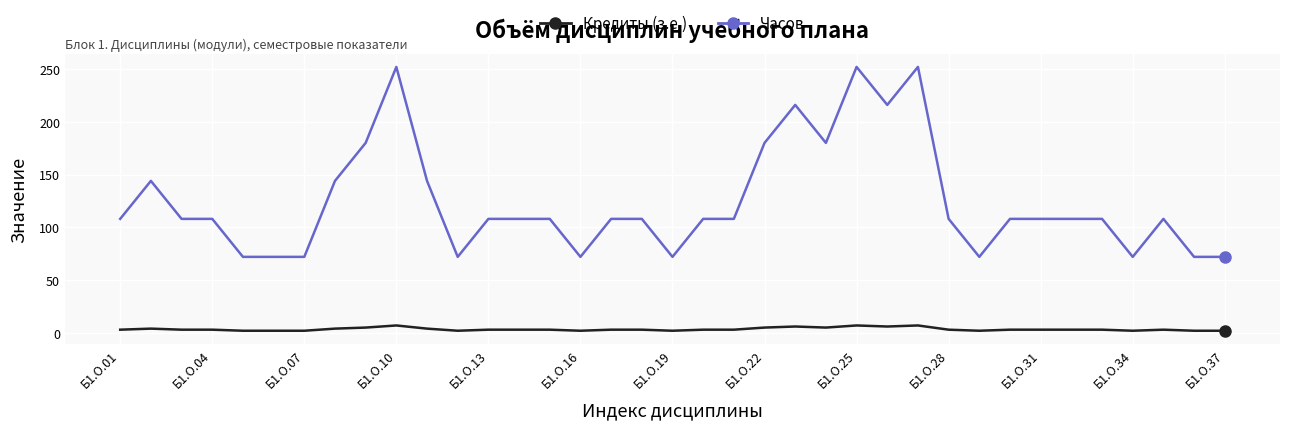

True or false: Кредиты (з.е.) and Часов intersect in this chart.

False